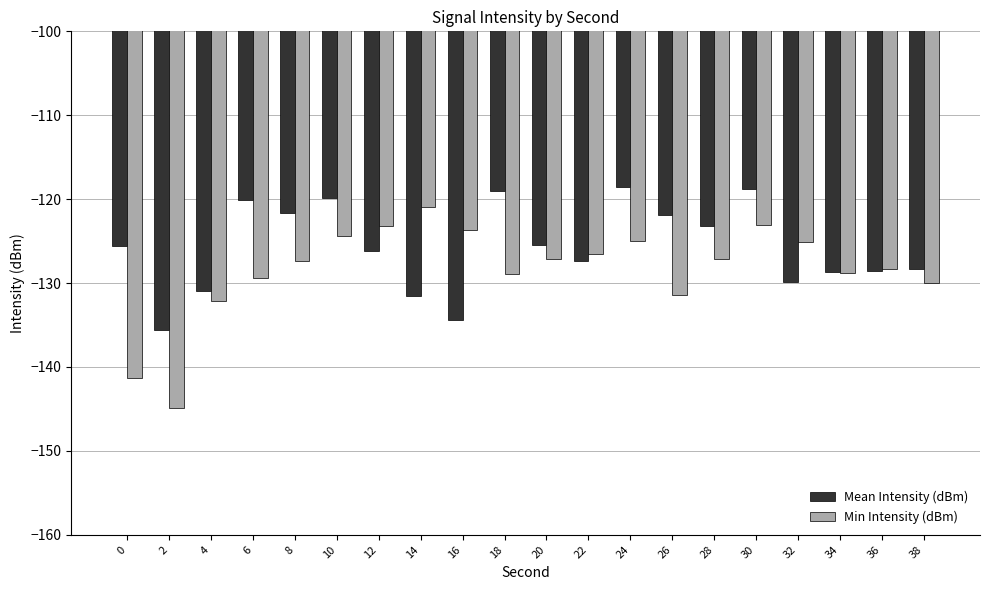

What is the highest value of the Min Intensity (dBm) series?

-120.9